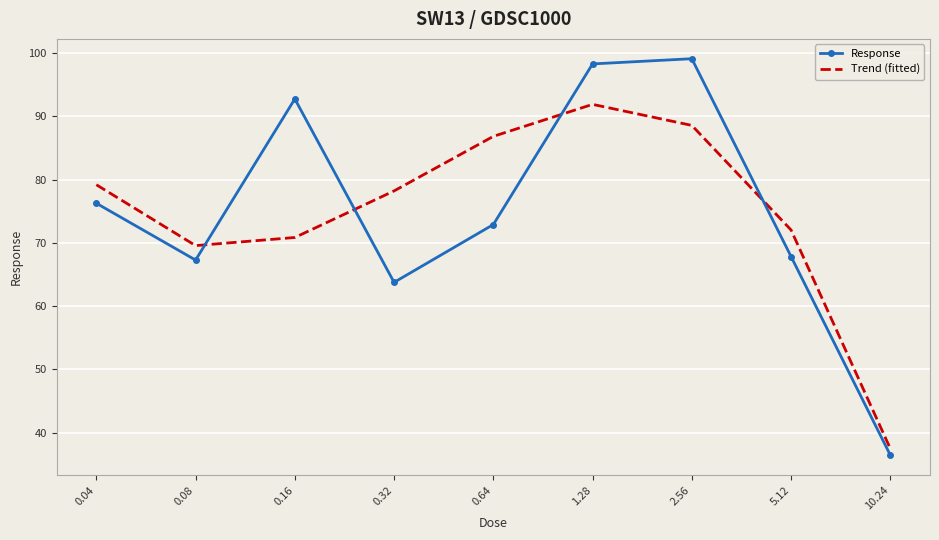

At which category does Response reach its first local valley?

0.08